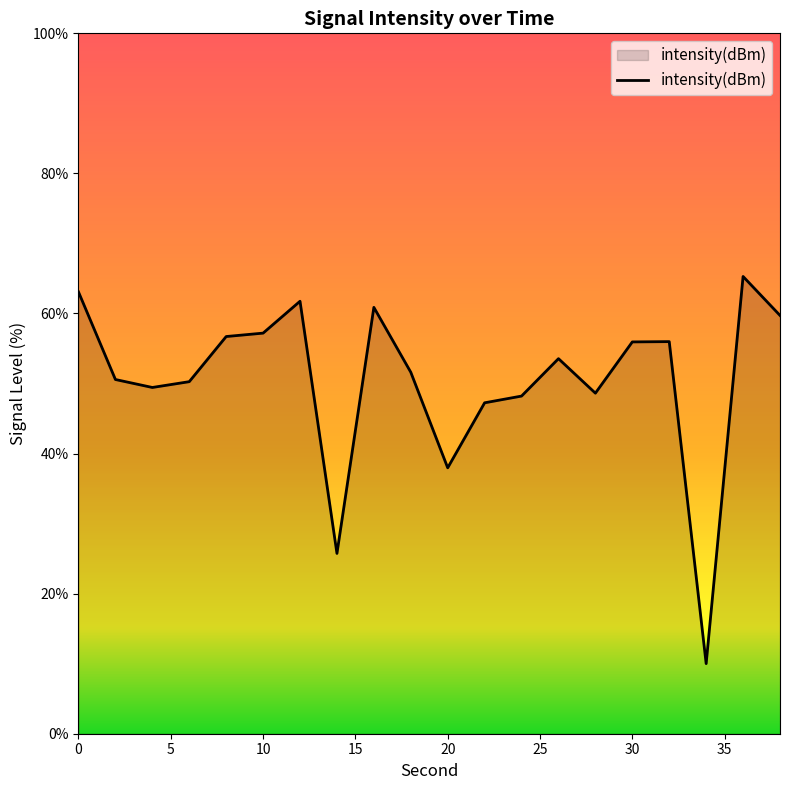

What is the minimum value shown in the chart?

10.0